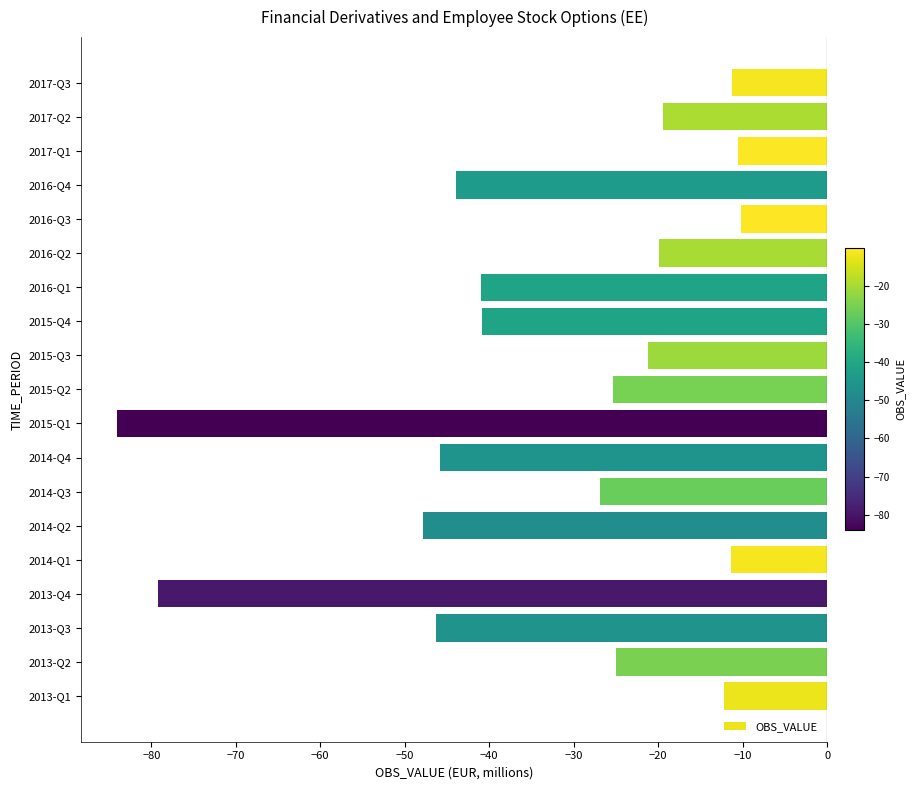

The chart shows a value of -26.5 at 2016-Q2. True or false?

False